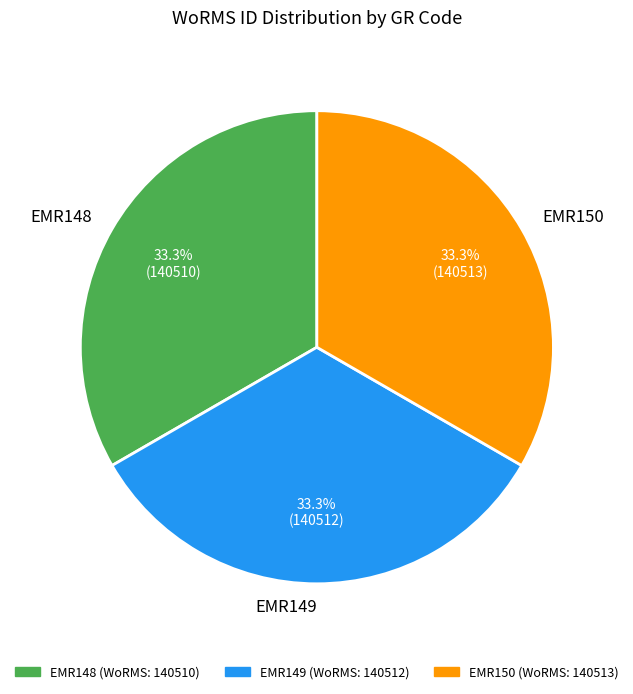

What is the ratio of the value at EMR148 to the value at EMR149?

1.0